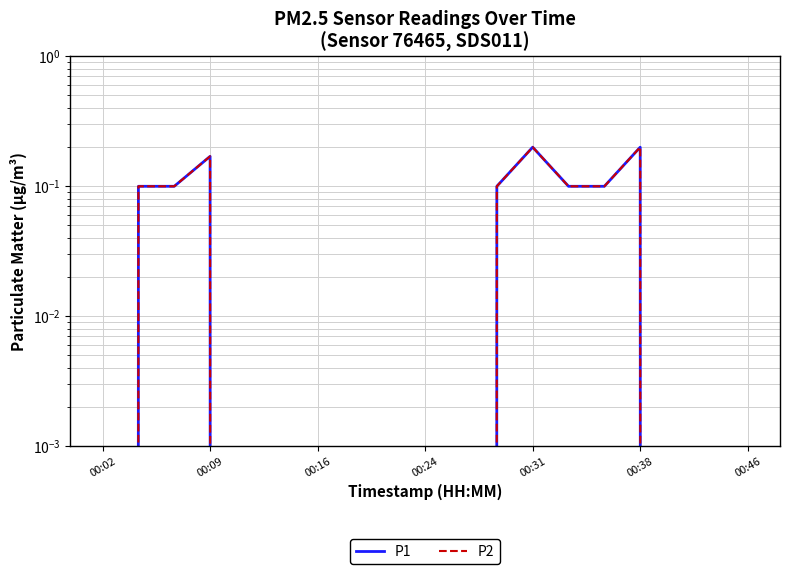

The P1 series shows -0.1 at 17. True or false?

False